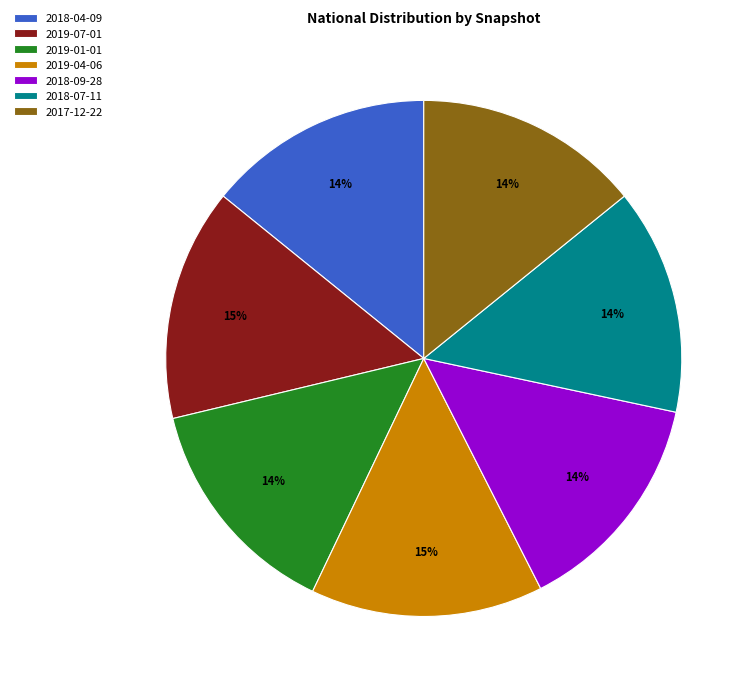

Is the sum of 2018-04-09 and 2018-07-11 greater than half?

No